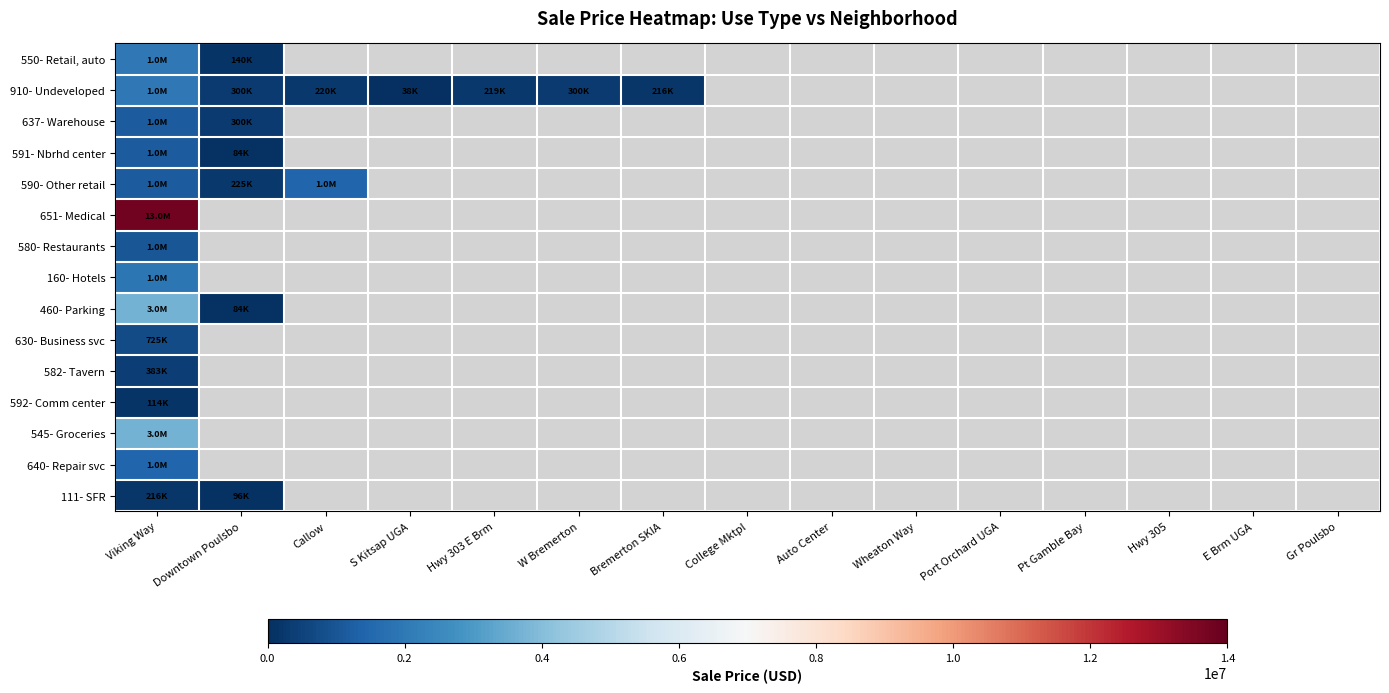

Which series has the widest spread of values?

460- Parking